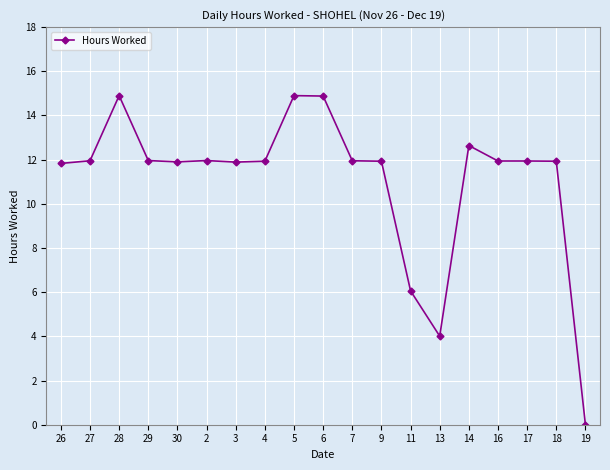

True or false: there are more than 1 points higher than both neighbors.

True